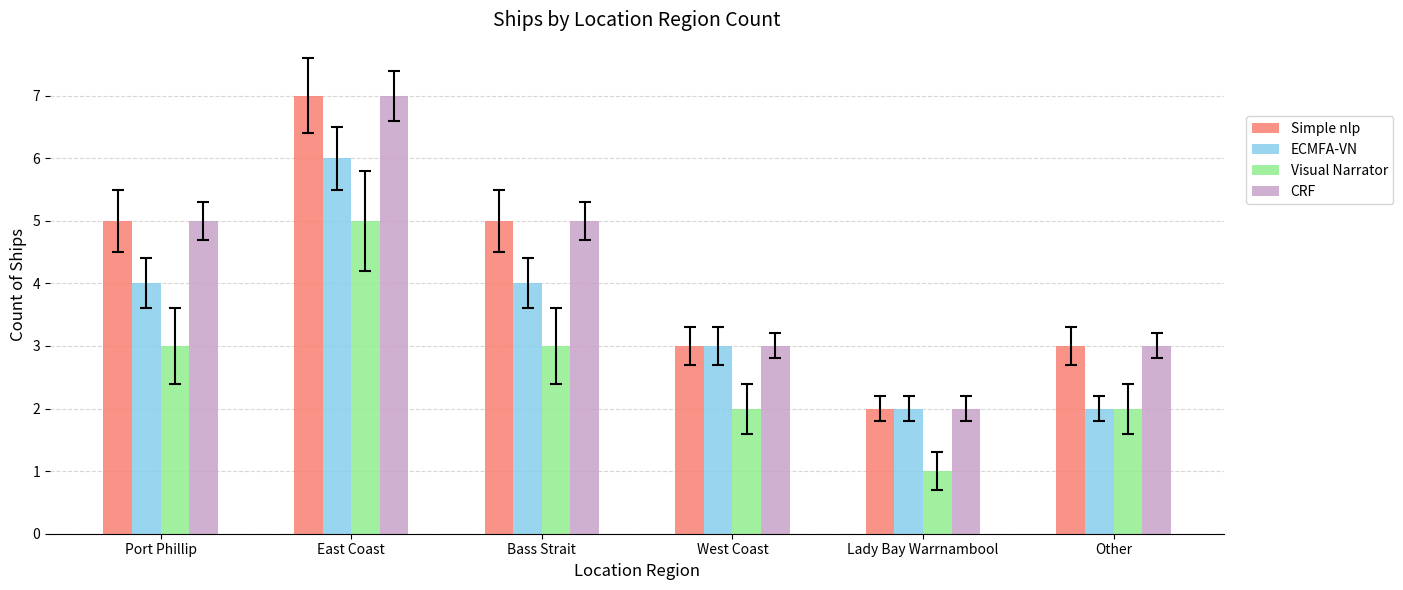

How many data points does each series have?

6